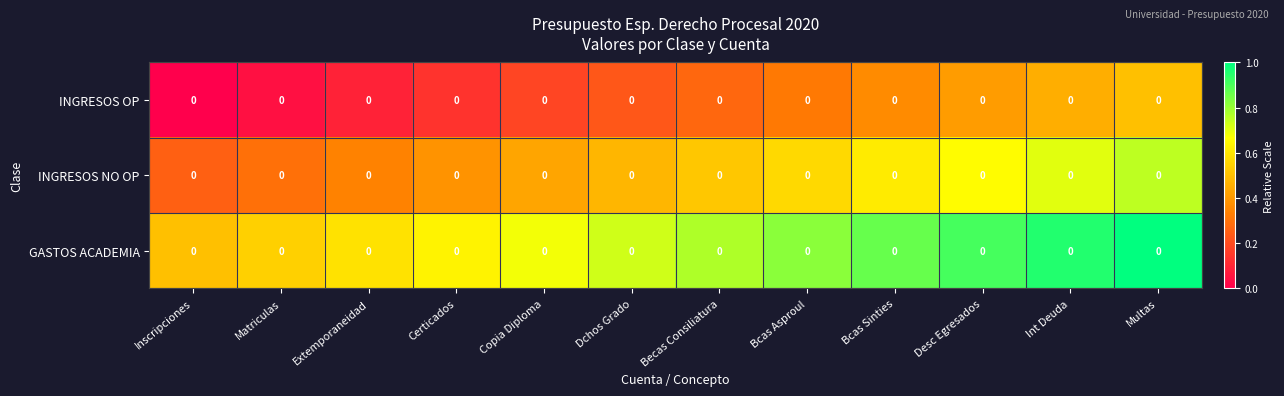

Count the INGRESOS NO OP values in the range 0 to 1.

12